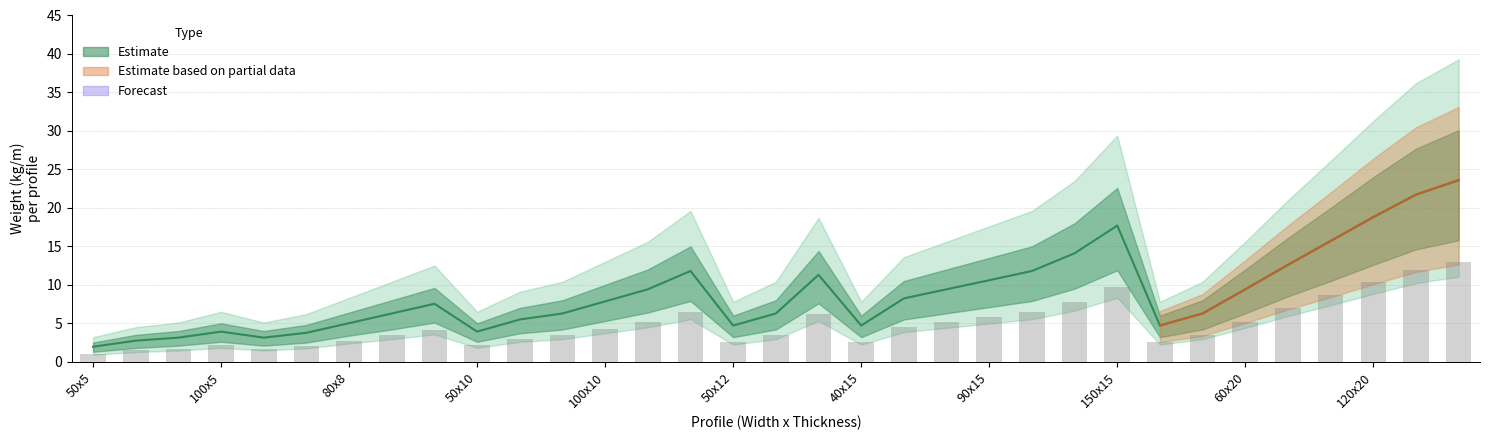

Reading left to right, what are all the values shown in this chart?

2.0	2.8	3.1	3.9	3.1	3.8	5.0	6.3	7.5	3.9	5.5	6.3	7.8	9.4	11.8	4.7	6.3	11.3	4.7	8.2	9.4	10.6	11.8	14.1	17.7	4.7	6.3	9.4	12.6	15.7	18.8	21.7	23.6